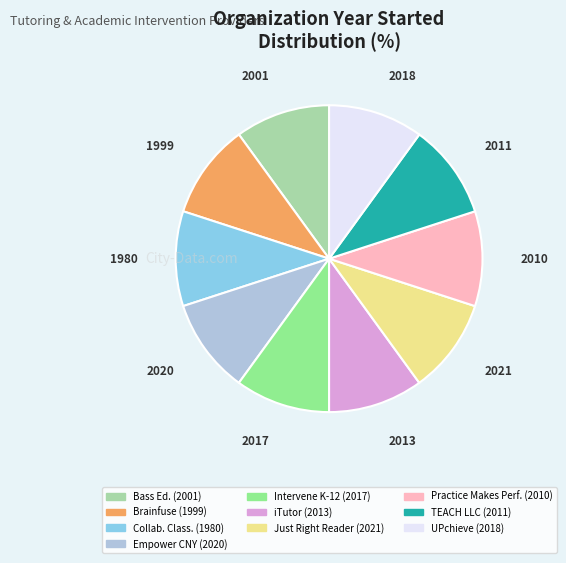

Is there any slice that represents more than half of the pie?

No